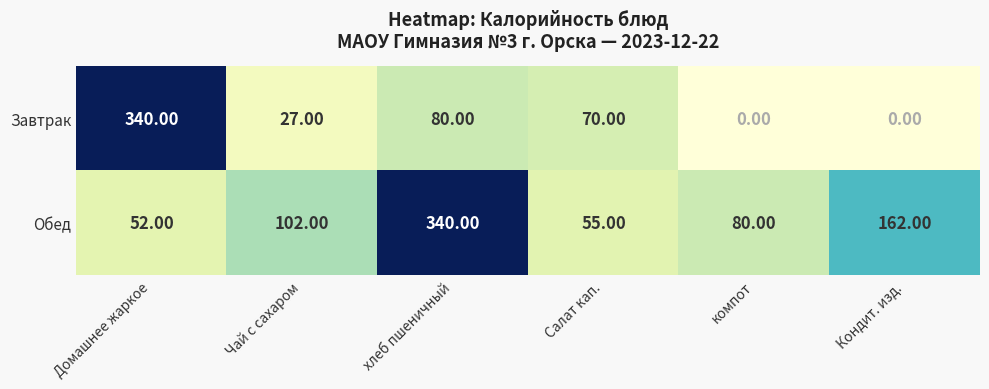

At which label is Обед closest to 196?

Кондит. изд.